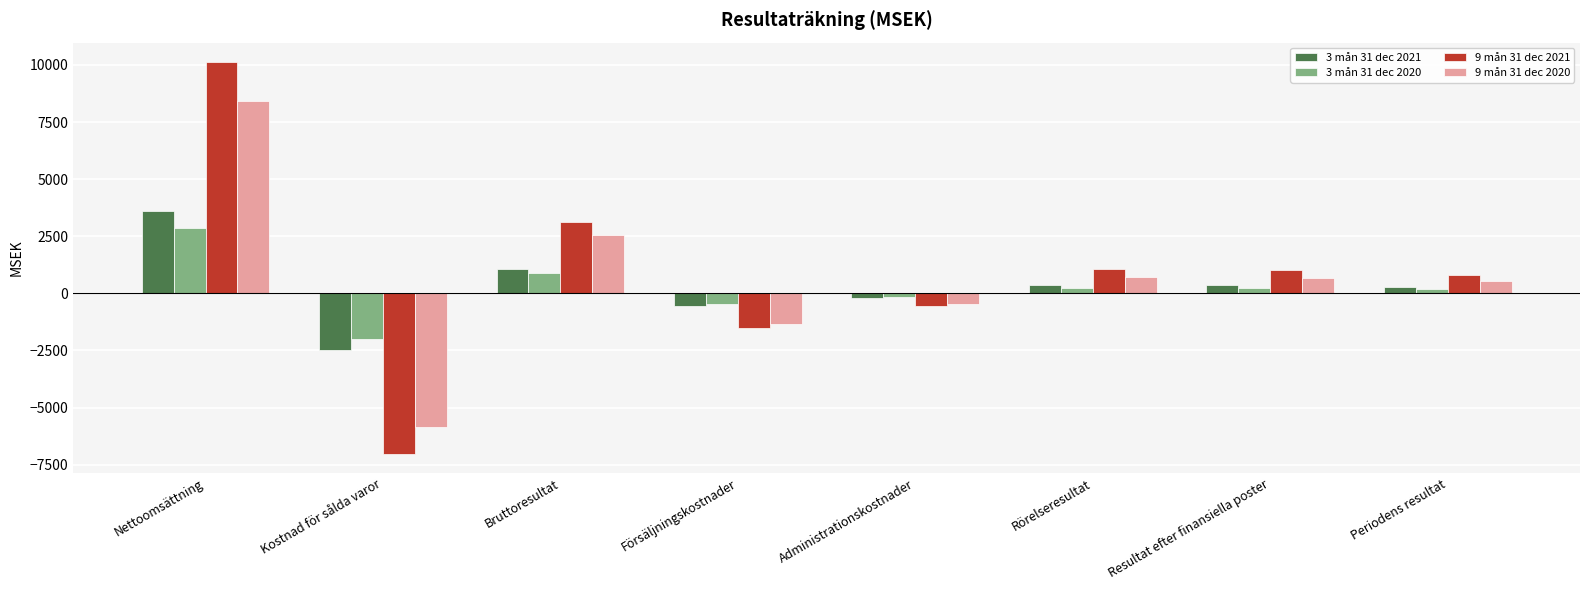

How many negative values does the 3 mån 31 dec 2021 series have?

3